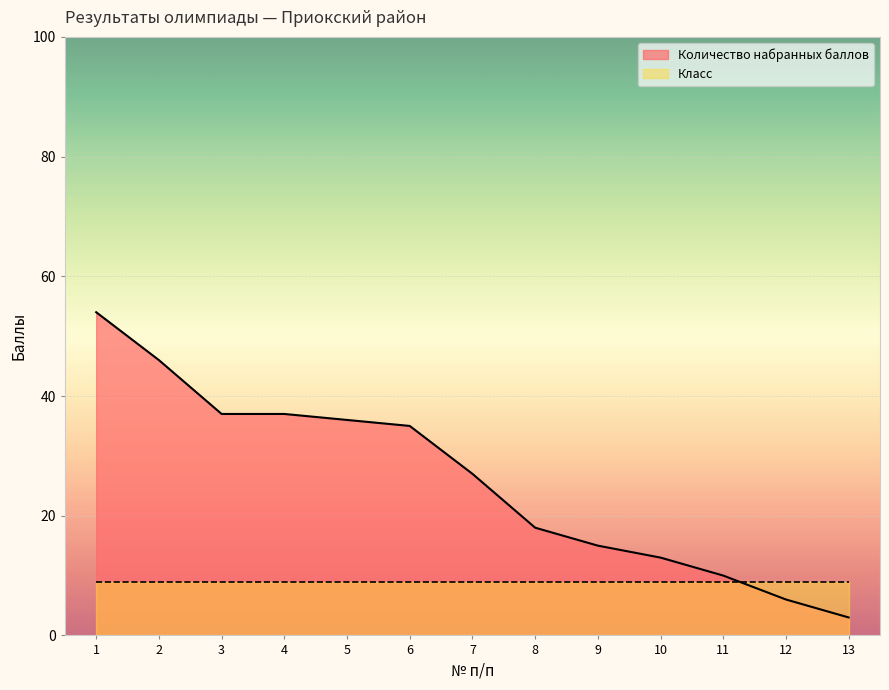

What is the sum of the values at 11 and 13?

13